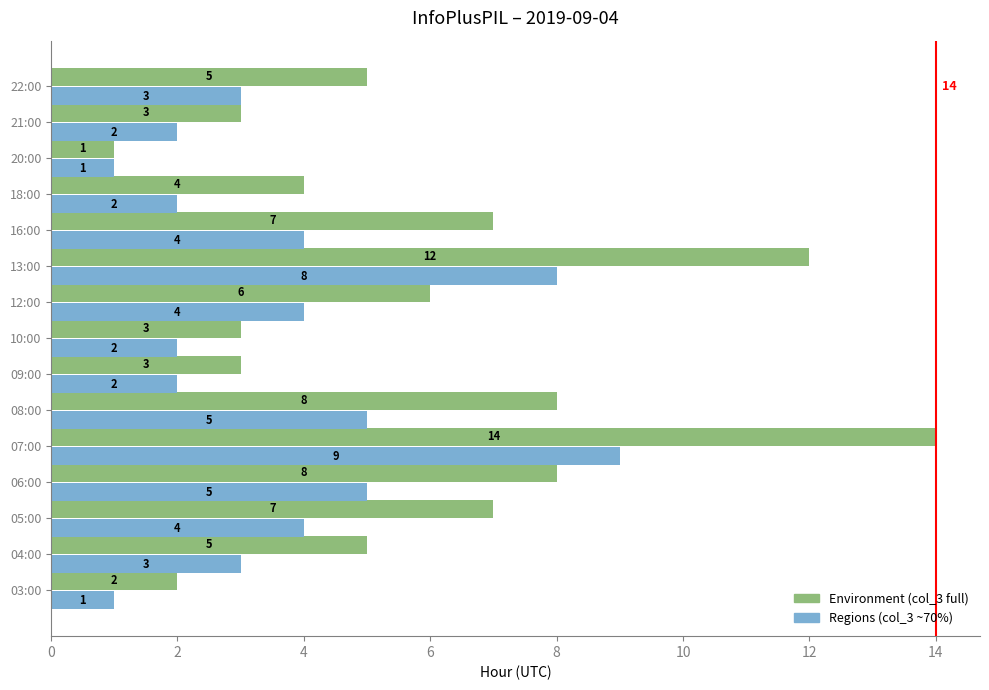

The Environment (col_3 full) series shows 7 at 18:00. True or false?

False